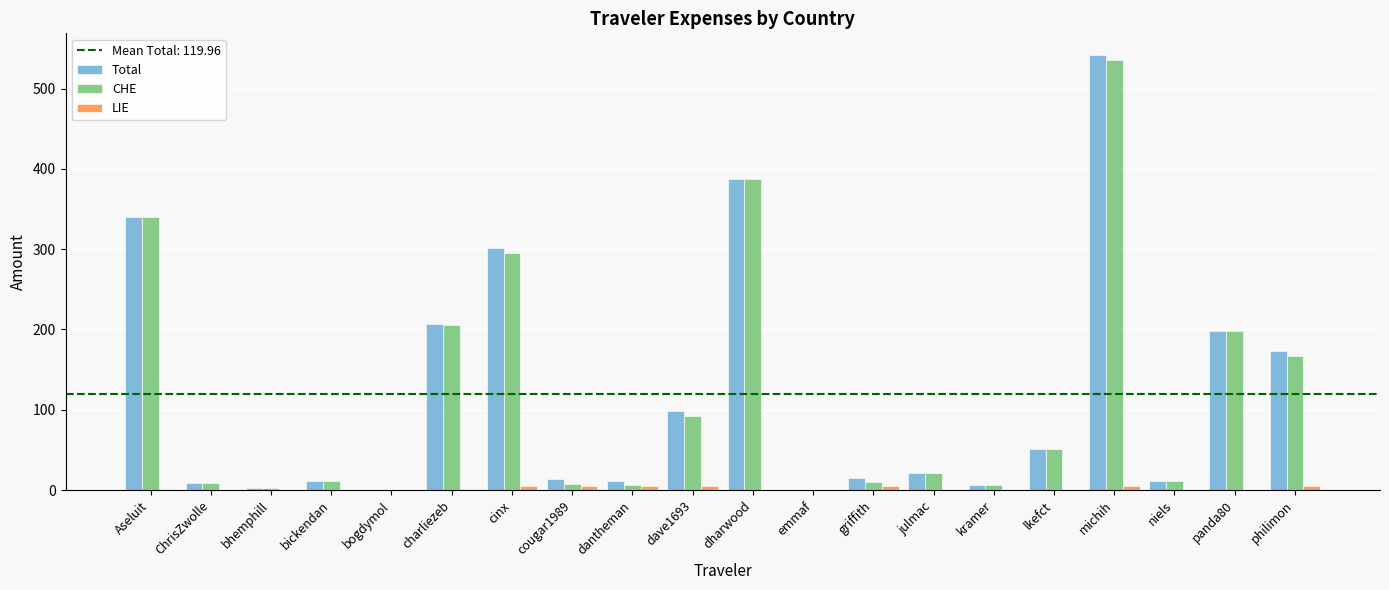

Is it true that CHE equals 166.9 at philimon?

True